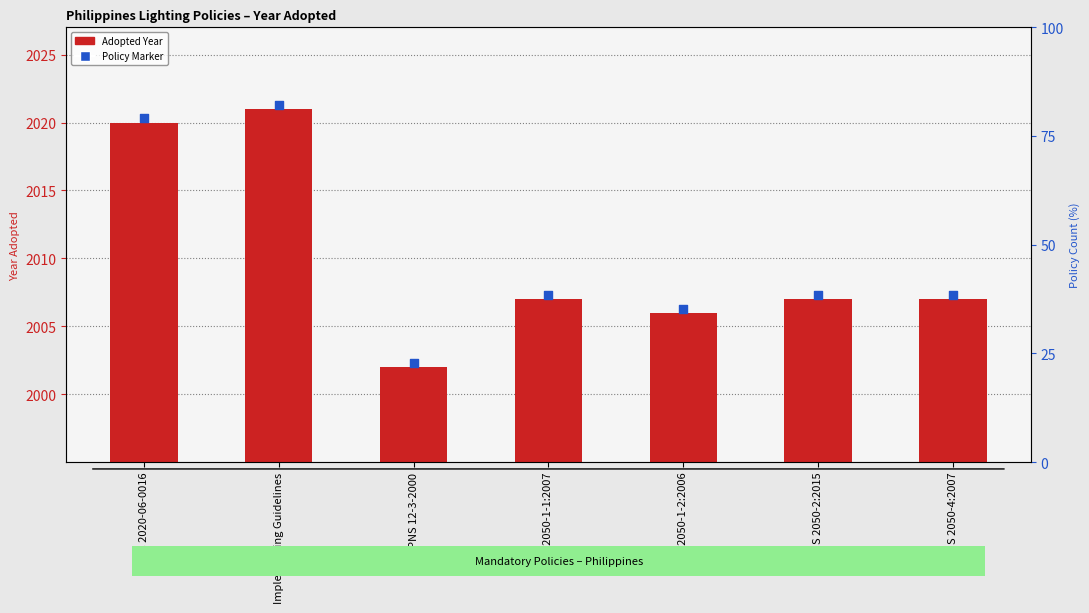

Which series has the largest Y range (max minus min)?

Adopted Year